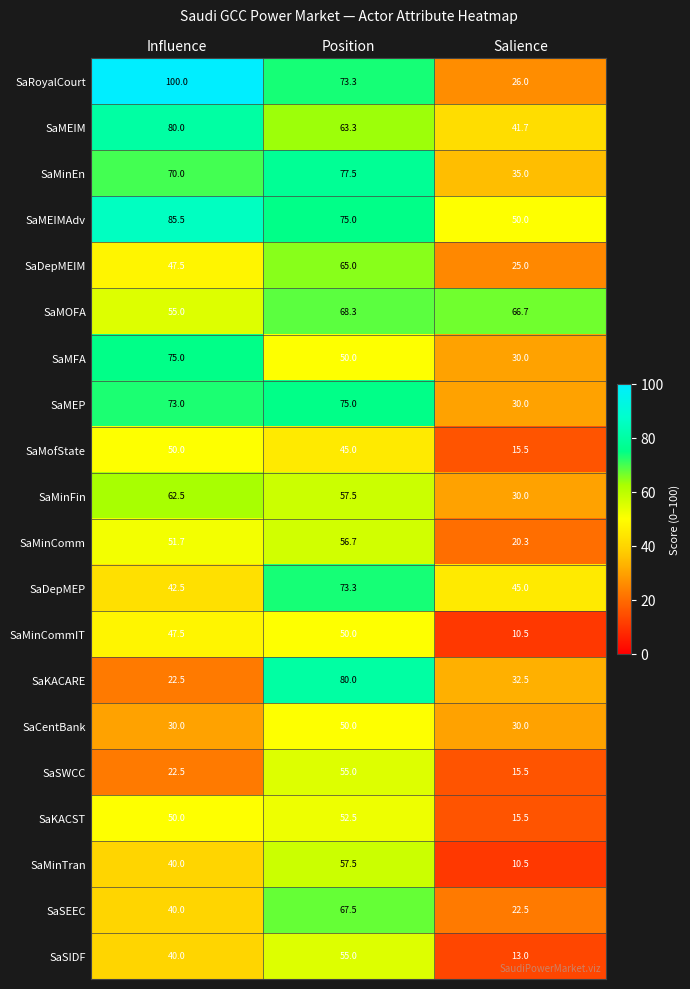

What is the total value across all series at Salience?

565.2